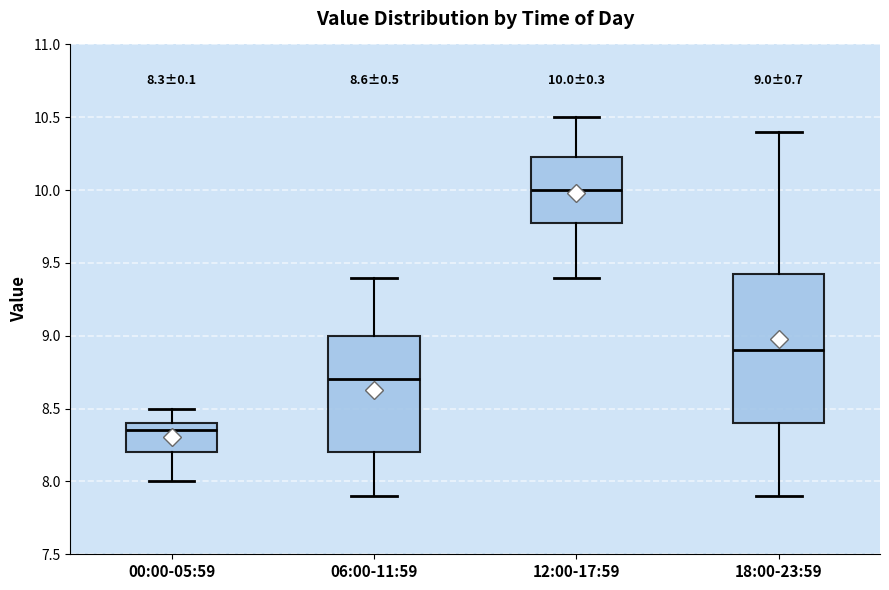

Comparing the boxes themselves (not the whiskers), which one is the tallest?

18:00-23:59